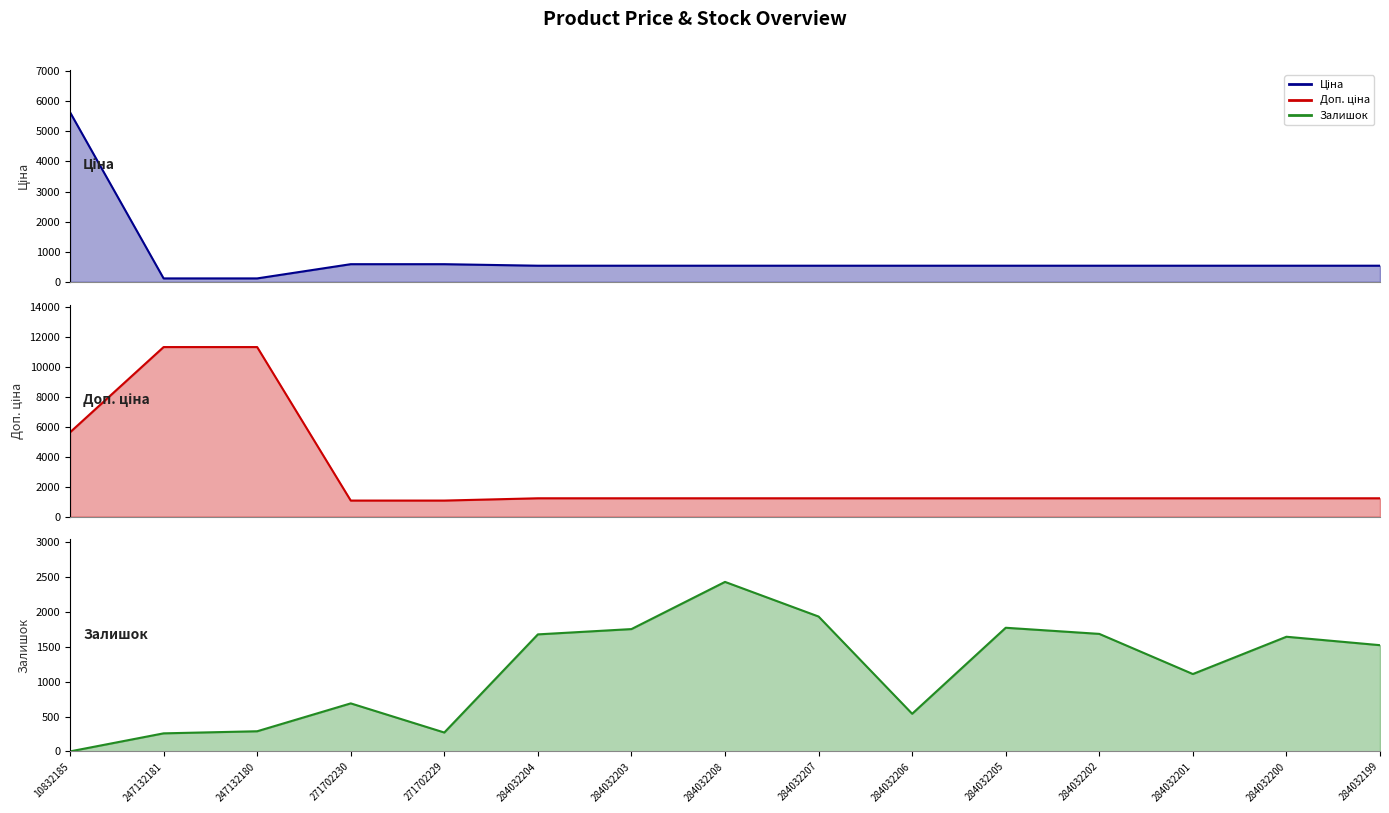

How many data points does each series have?

15